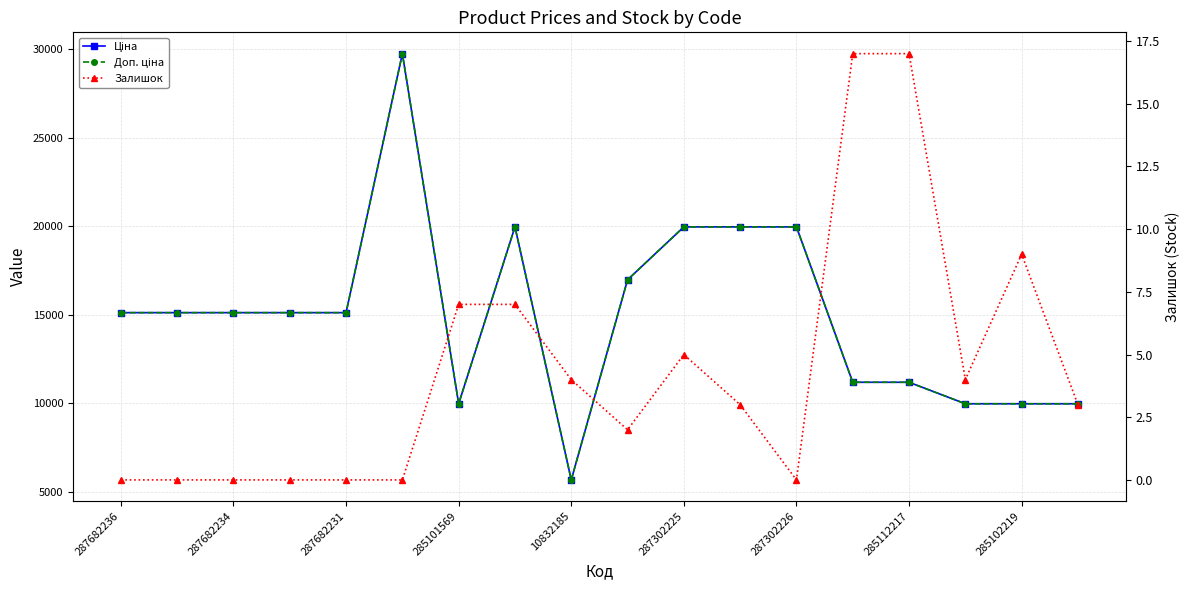

Which has a higher value, 285112217 or 12?

285112217